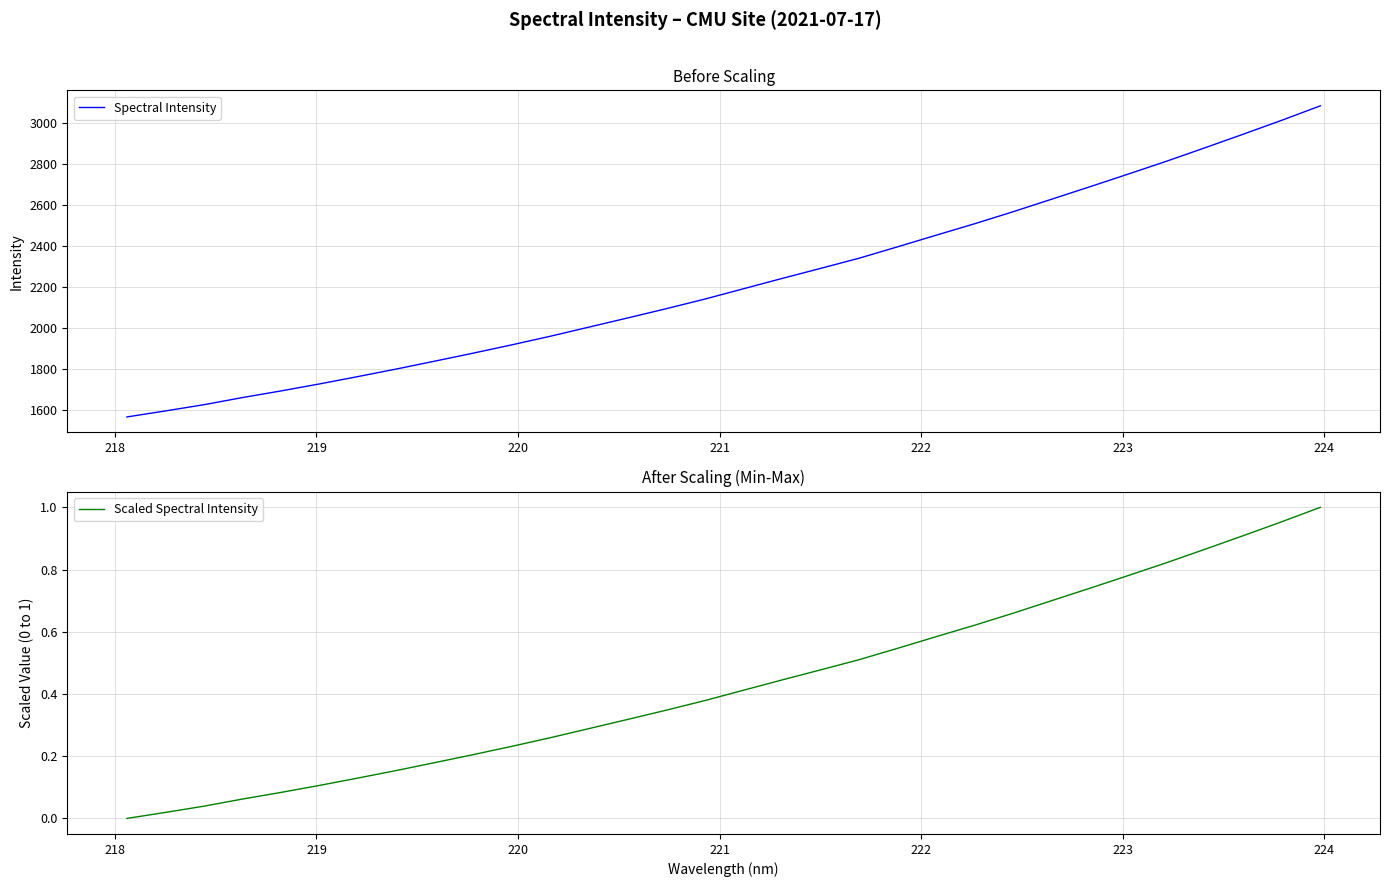

Reading left to right, extract all data points from this chart.

Spectral Intensity: 1564.4	1593.8	1624.3	1659.1	1691.5	1725.7	1761.8	1798.7	1837.3	1876.5	1916.9	1959.1	2003.5	2048.0	2093.1	2139.9	2190.2	2240.4	2289.5	2339.1	2394.7	2451.4	2507.3	2565.9	2627.0	2688.1	2750.3	2813.3	2878.9	2945.7	3013.5	3083.8
Scaled Spectral Intensity: 0.0	0.0	0.0	0.1	0.1	0.1	0.1	0.2	0.2	0.2	0.2	0.3	0.3	0.3	0.3	0.4	0.4	0.4	0.5	0.5	0.5	0.6	0.6	0.7	0.7	0.7	0.8	0.8	0.9	0.9	1.0	1.0